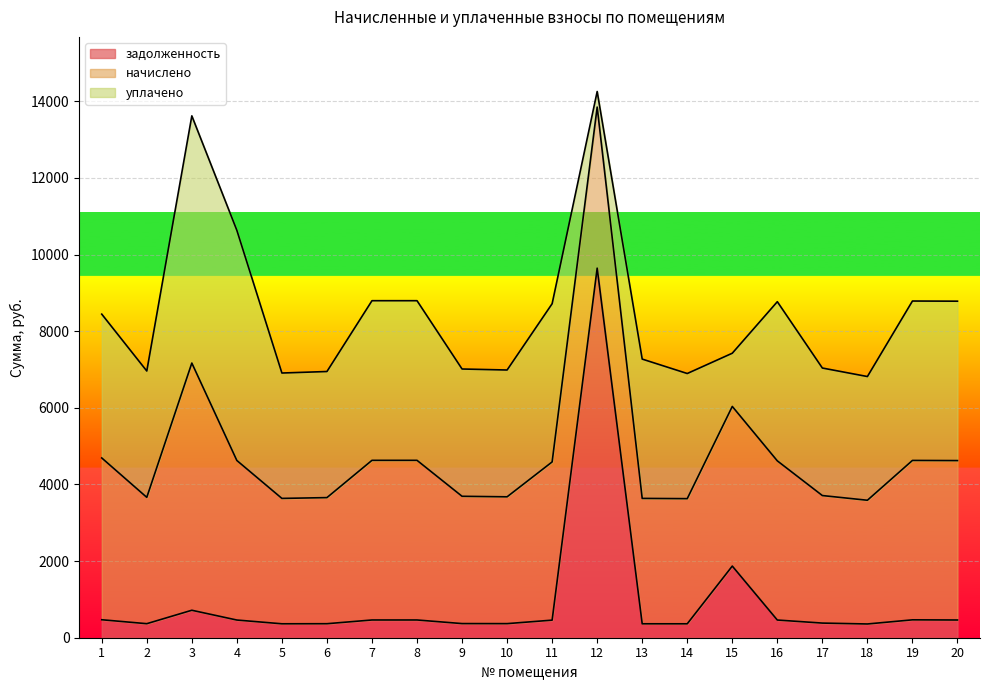

What is the spread (max minus min) of values at 2?

2931.1